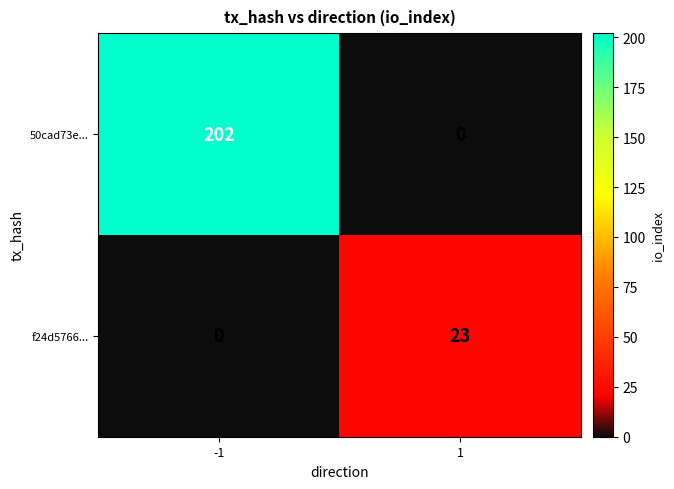

How many data points does each series have?

2